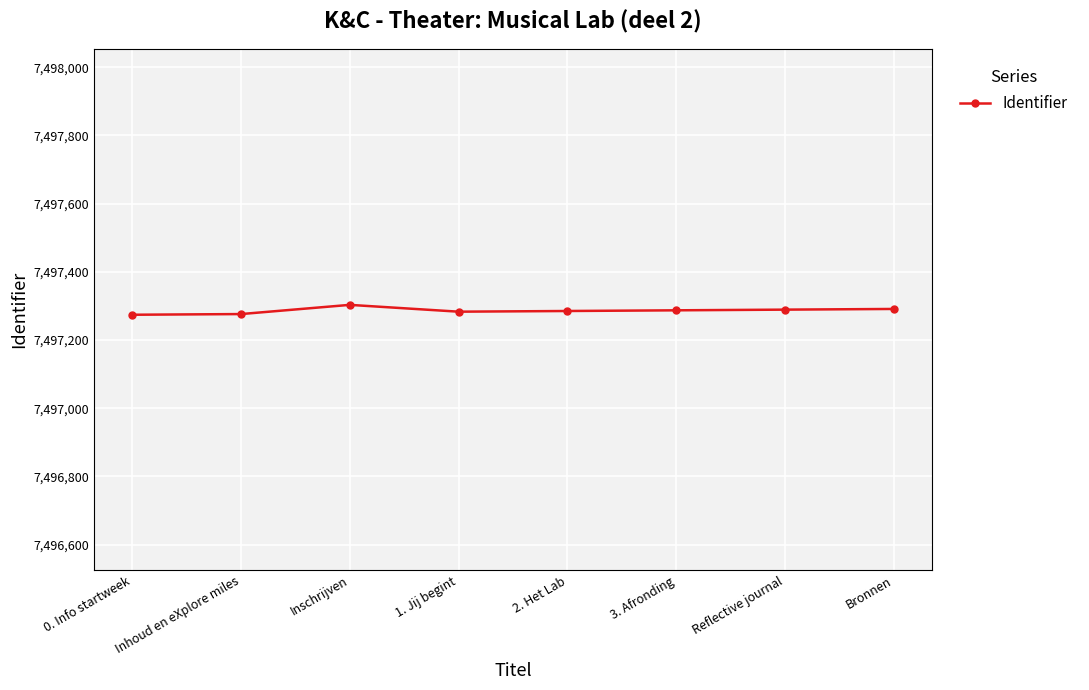

What is the value of the 1st point from the left?

7497274